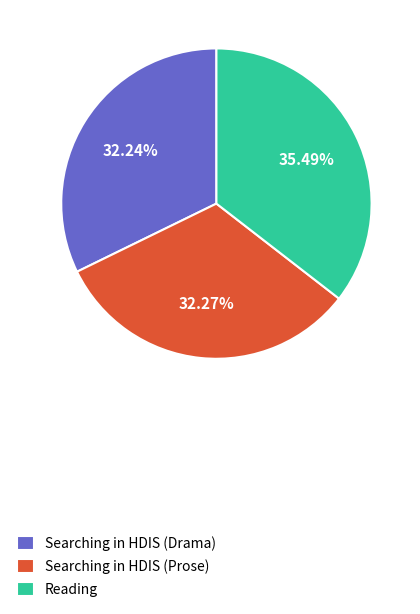

Is it true that Searching in HDIS (Drama) is 32% of the pie?

True